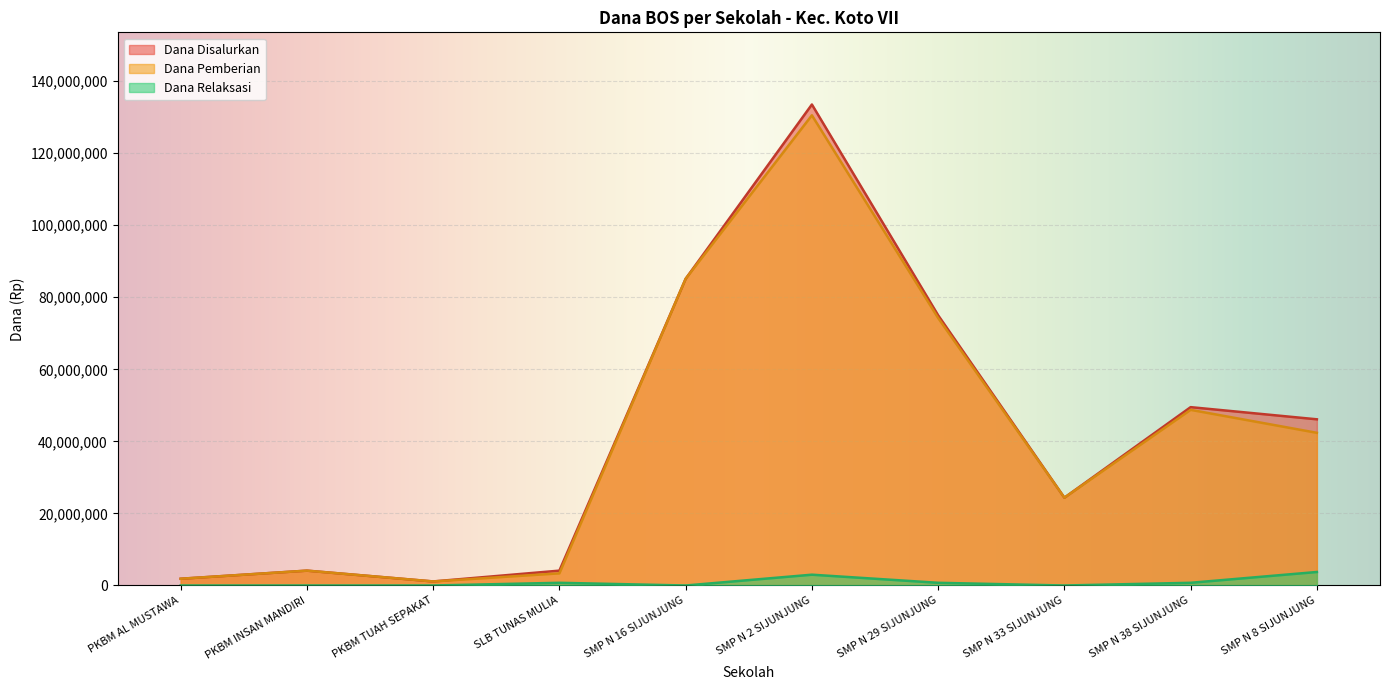

Count the number of categories in the chart.

10